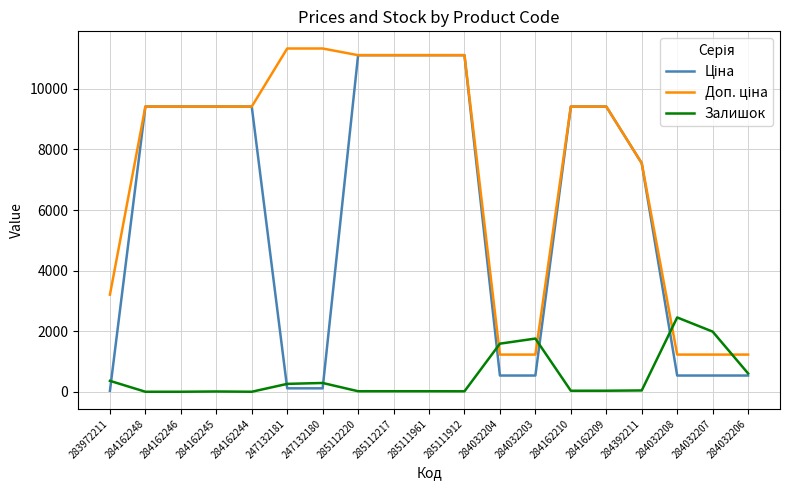

What is the spread (max minus min) of values at 284162244?

9416.9